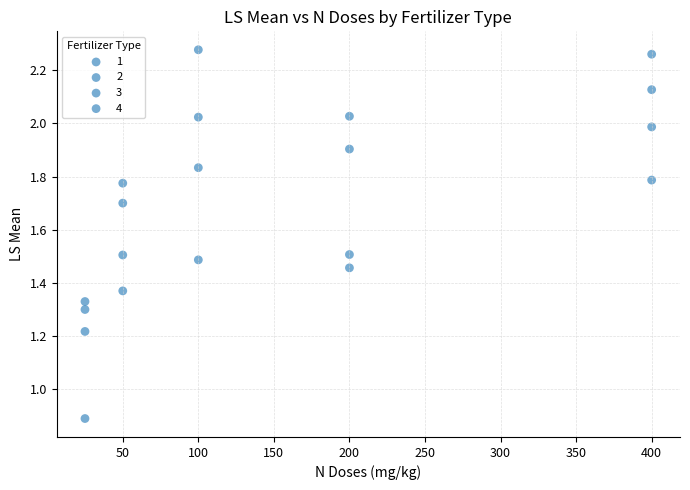

How many points are shown in the scatter plot?

20